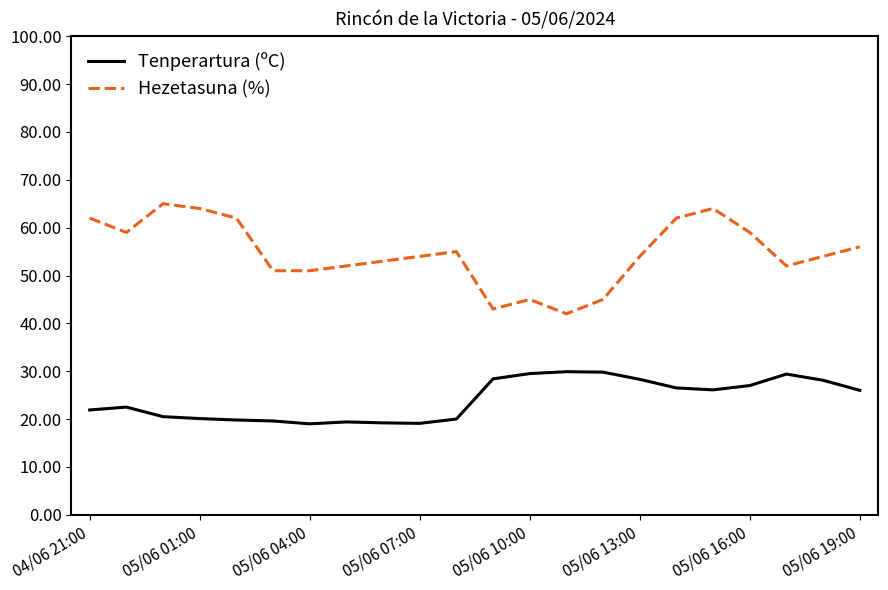

True or false: Tenperartura (ºC) and Hezetasuna (%) intersect in this chart.

False